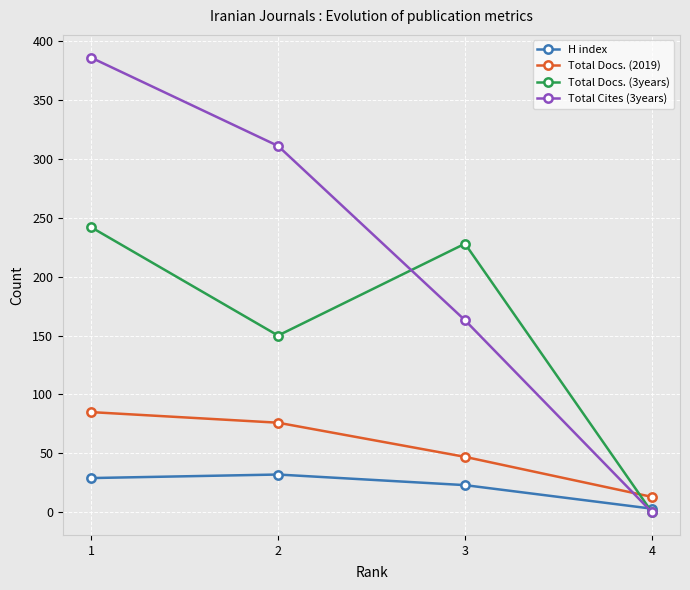

Rank the series at 1 from highest to lowest value.

Total Cites (3years), Total Docs. (3years), Total Docs. (2019), H index